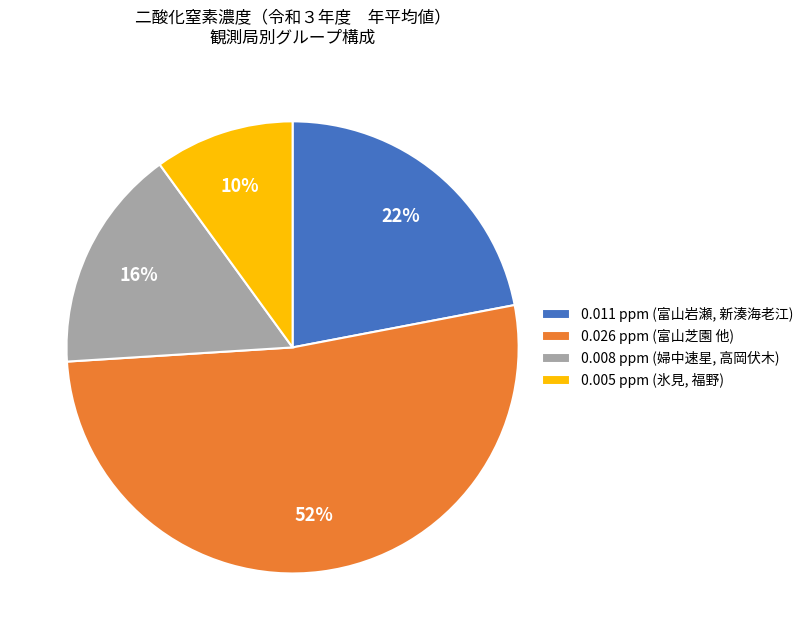

To the nearest percent, what is the difference between the largest and smallest slice percentages?

42%